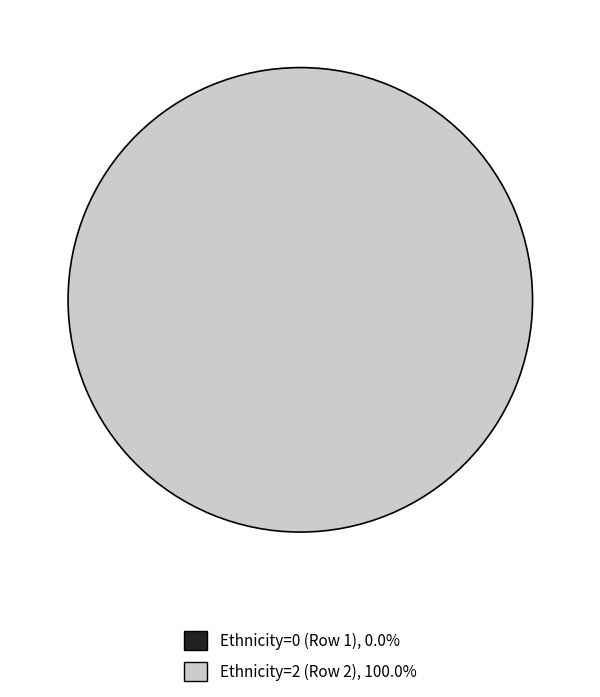

Rank the categories by value from highest to lowest.

Ethnicity=2 (Row 2), Ethnicity=0 (Row 1)